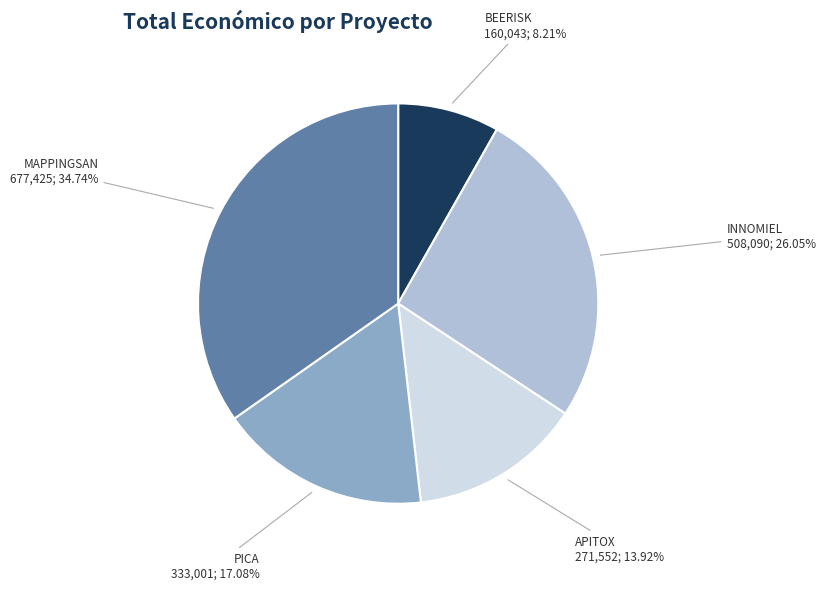

To the nearest percent, what is the difference between the INNOMIEL and BEERISK slice percentages?

18%